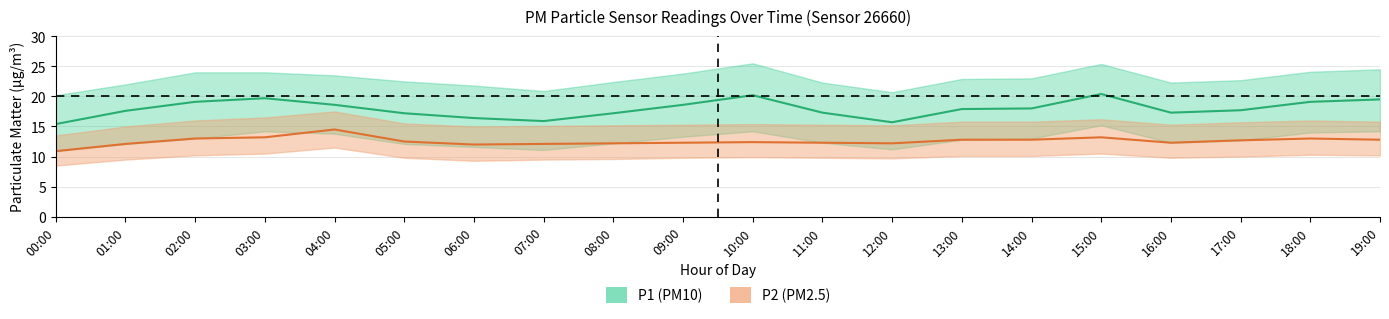

At which label does P2_lower first exceed 9?

01:00